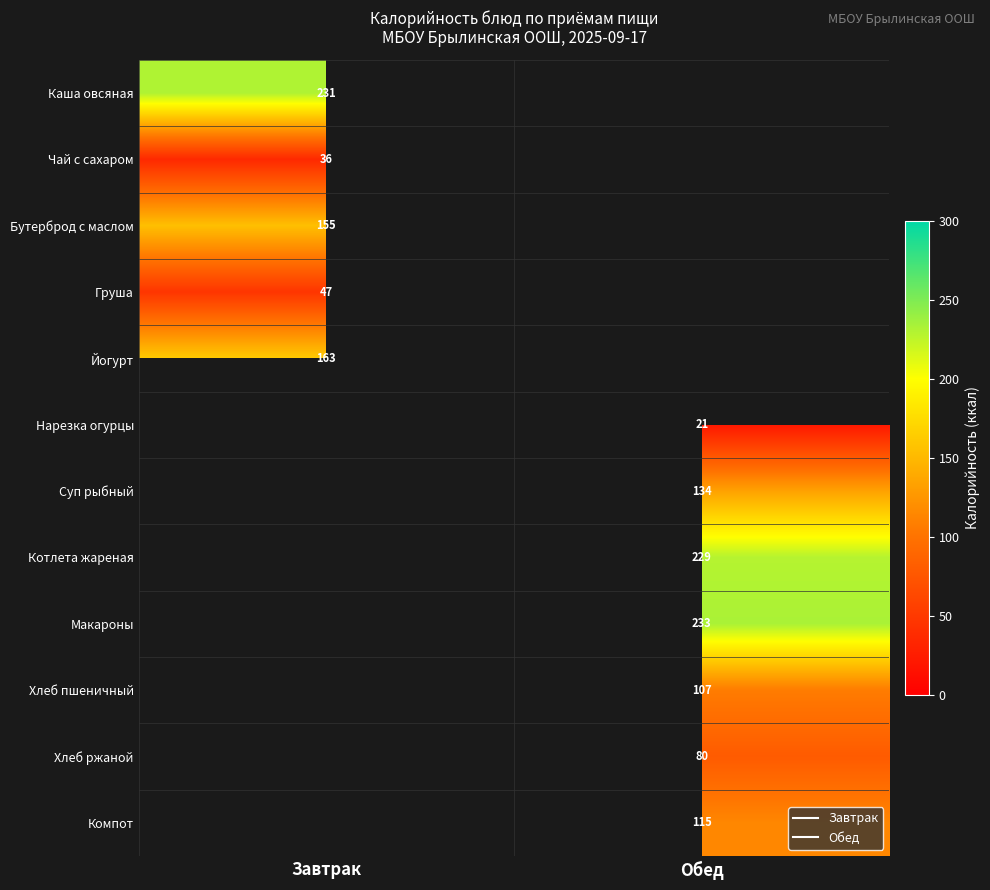

Is the value of Суп рыбный at Обед greater than the value of Чай с сахаром at Обед?

No